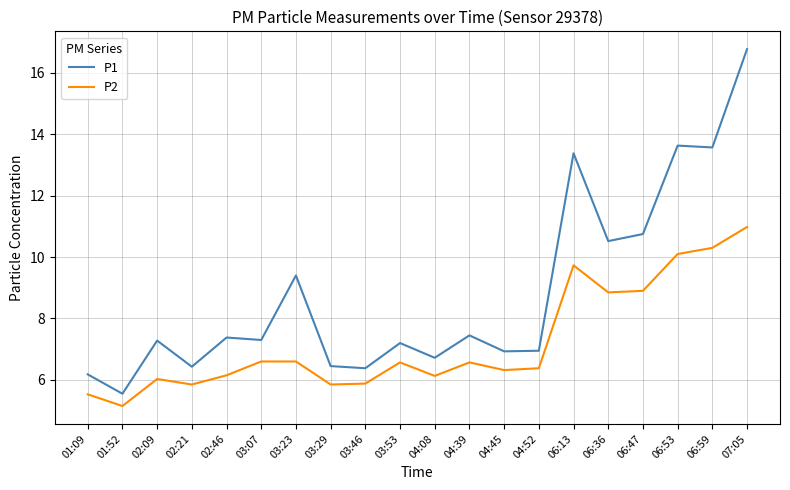

True or false: P2 and P1 intersect in this chart.

False